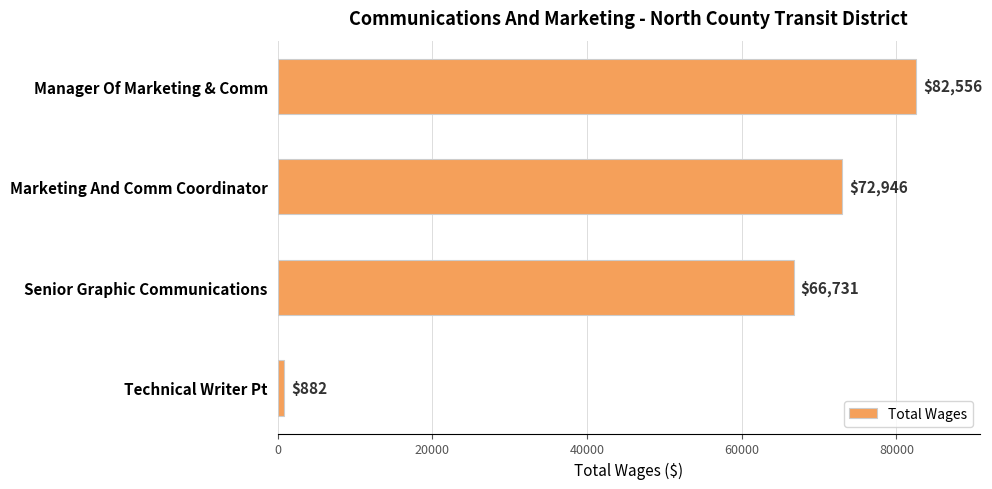

Reading bottom to top, transcribe all the data shown in this chart.

882	66731	72946	82556